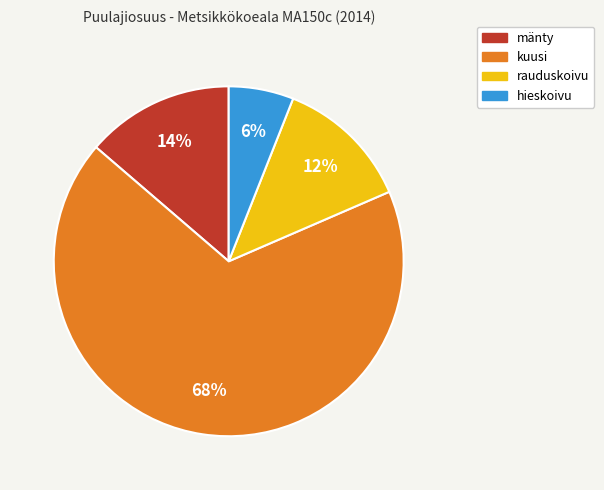

To the nearest percent, what portion does kuusi represent?

68%